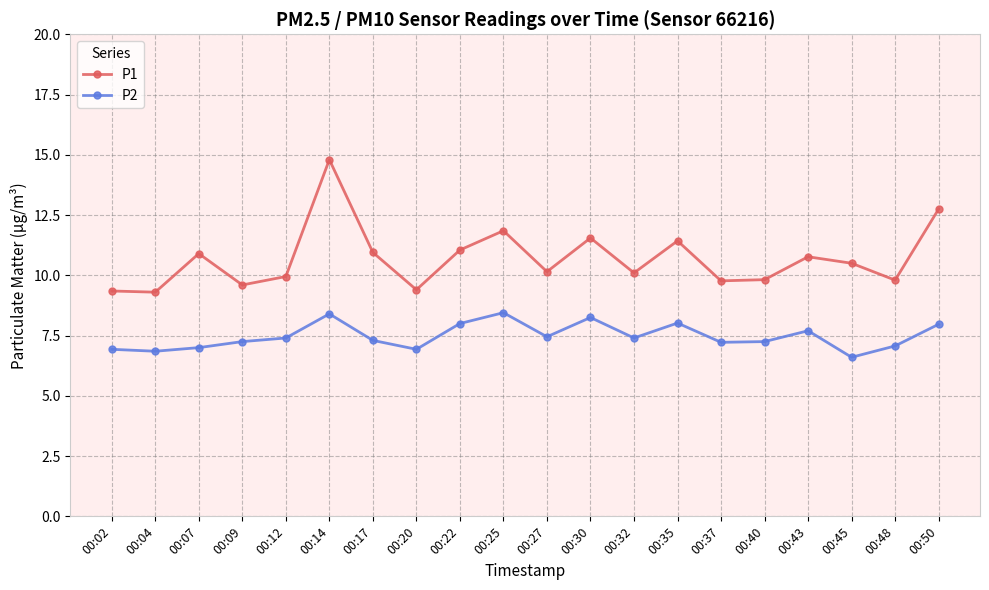

True or false: P1 has a value of 13.3 at 00:32.

False